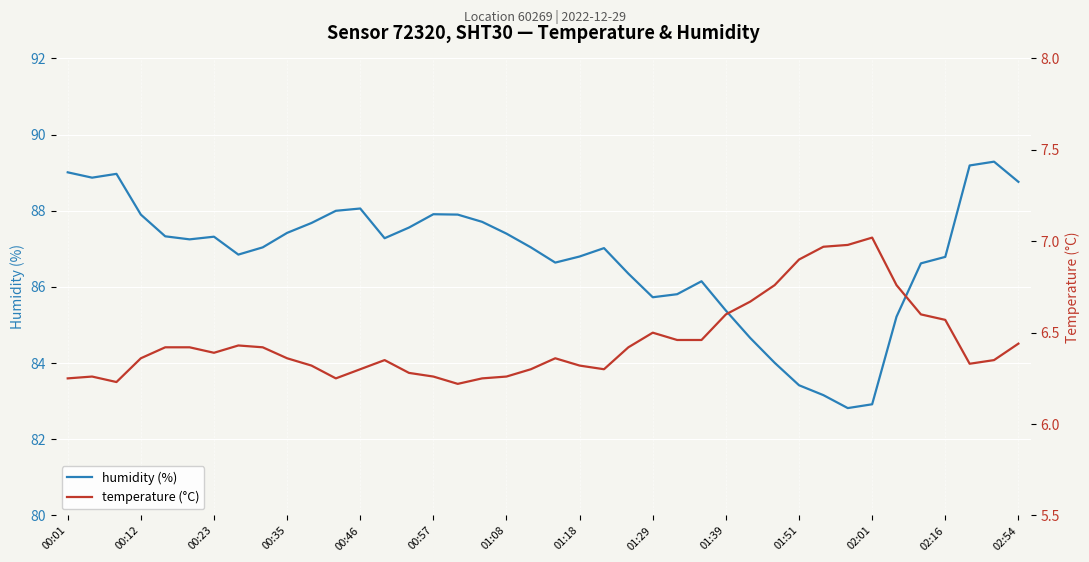

Does the chart display data point markers on the line(s)?

No